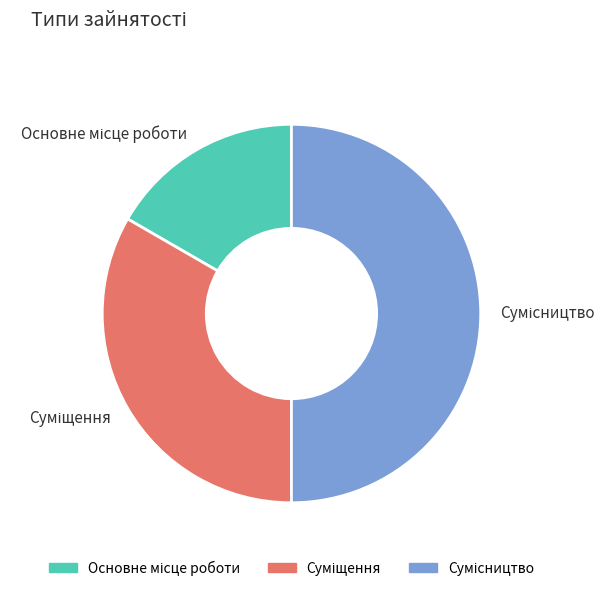

To the nearest percent, what portion does Сумісництво represent?

50%